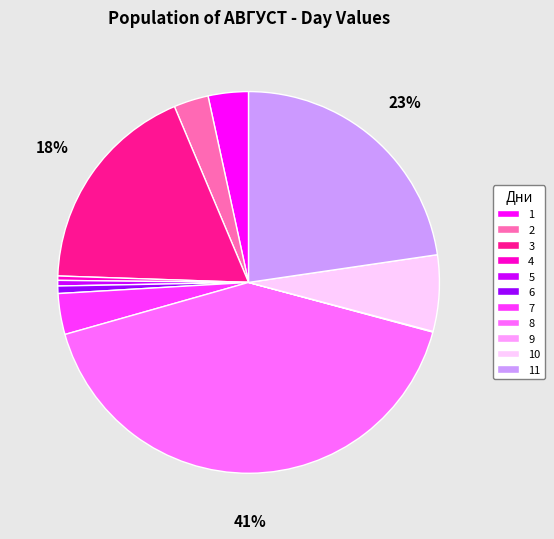

To the nearest percent, what portion does 1 represent?

3%